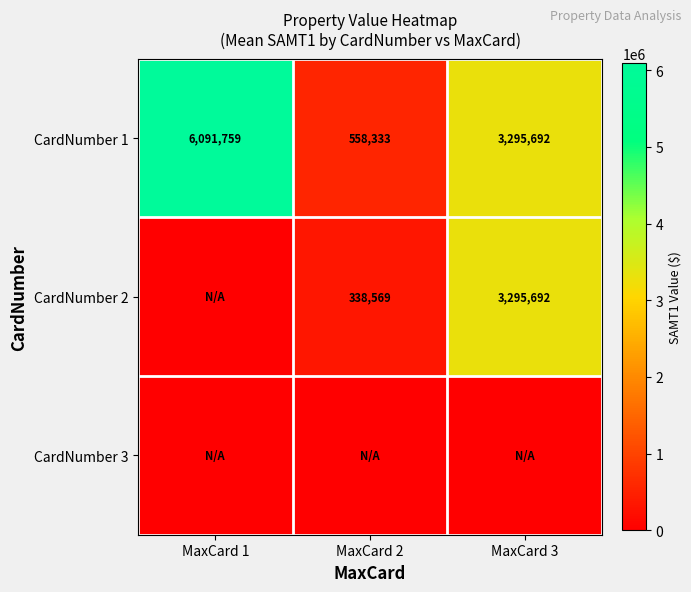

List the labels in order of CardNumber 1 value, largest first.

MaxCard 1, MaxCard 3, MaxCard 2